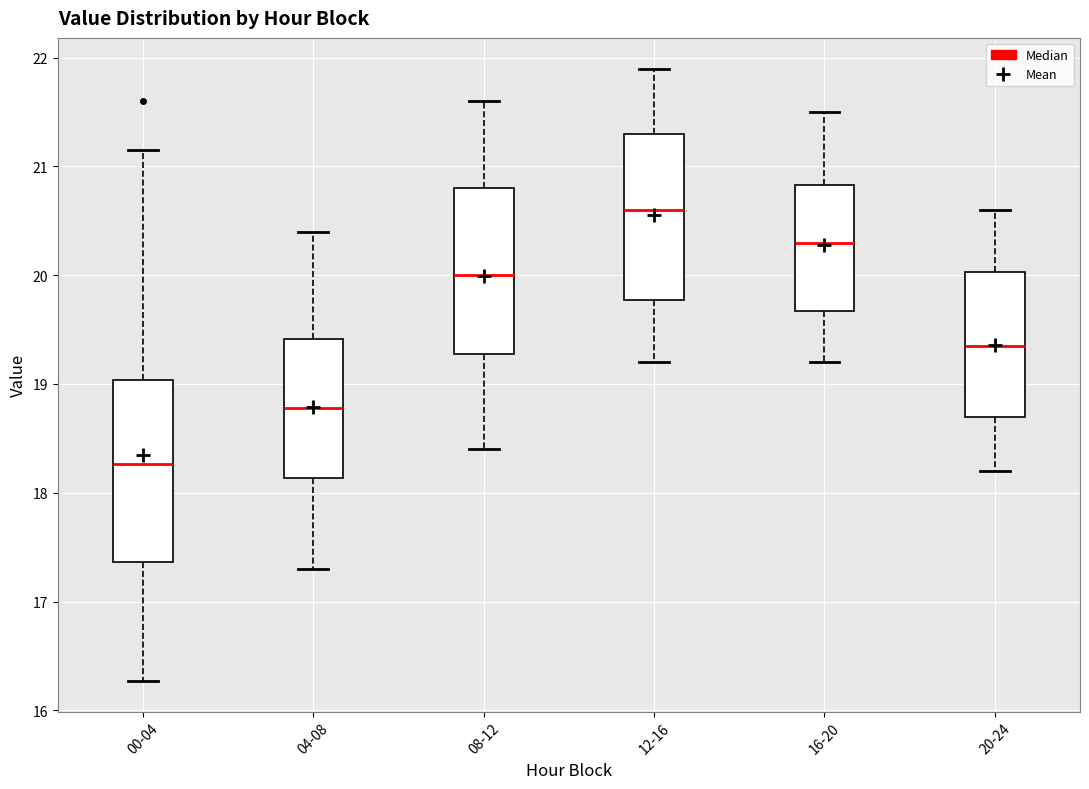

Which box has the highest median line?

12-16